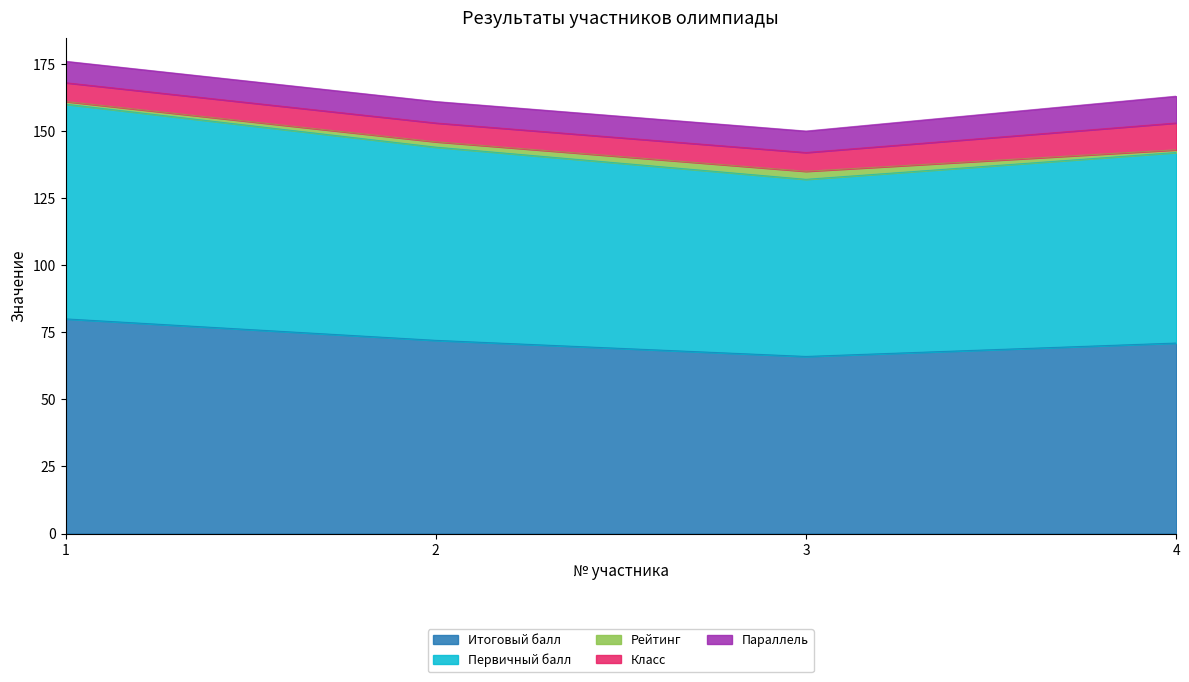

Reading left to right, what are all the values shown in this chart?

Итоговый балл: 1=80	2=72	3=66	4=71
Первичный балл: 1=80	2=72	3=66	4=71
Рейтинг: 1=1	2=2	3=3	4=1
Класс: 1=7	2=7	3=7	4=10
Параллель: 1=8	2=8	3=8	4=10